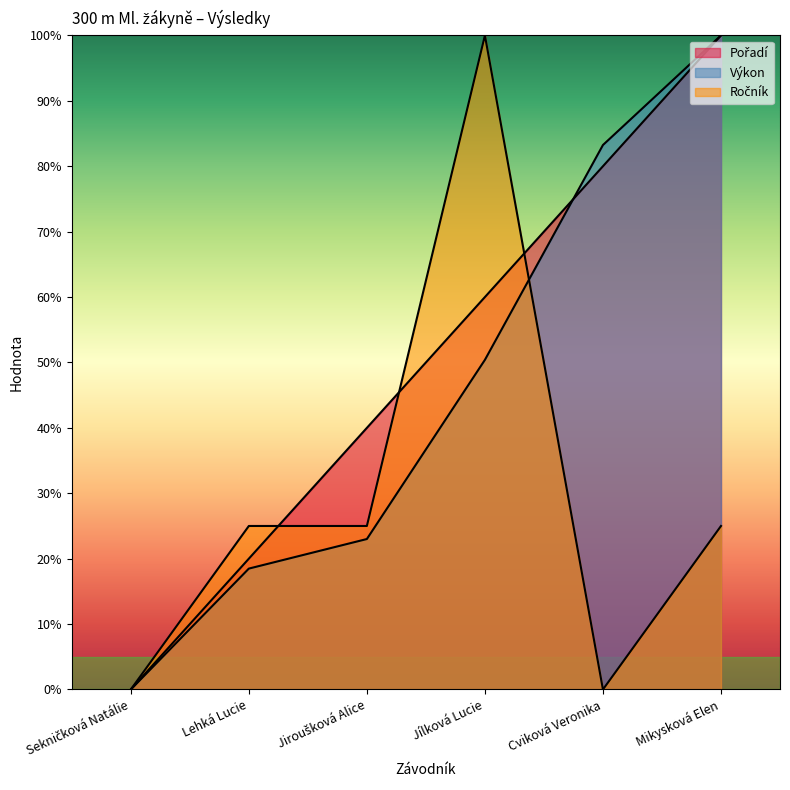

What is the difference between the Výkon values at Cviková Veronika and Jílková Lucie?

32.8